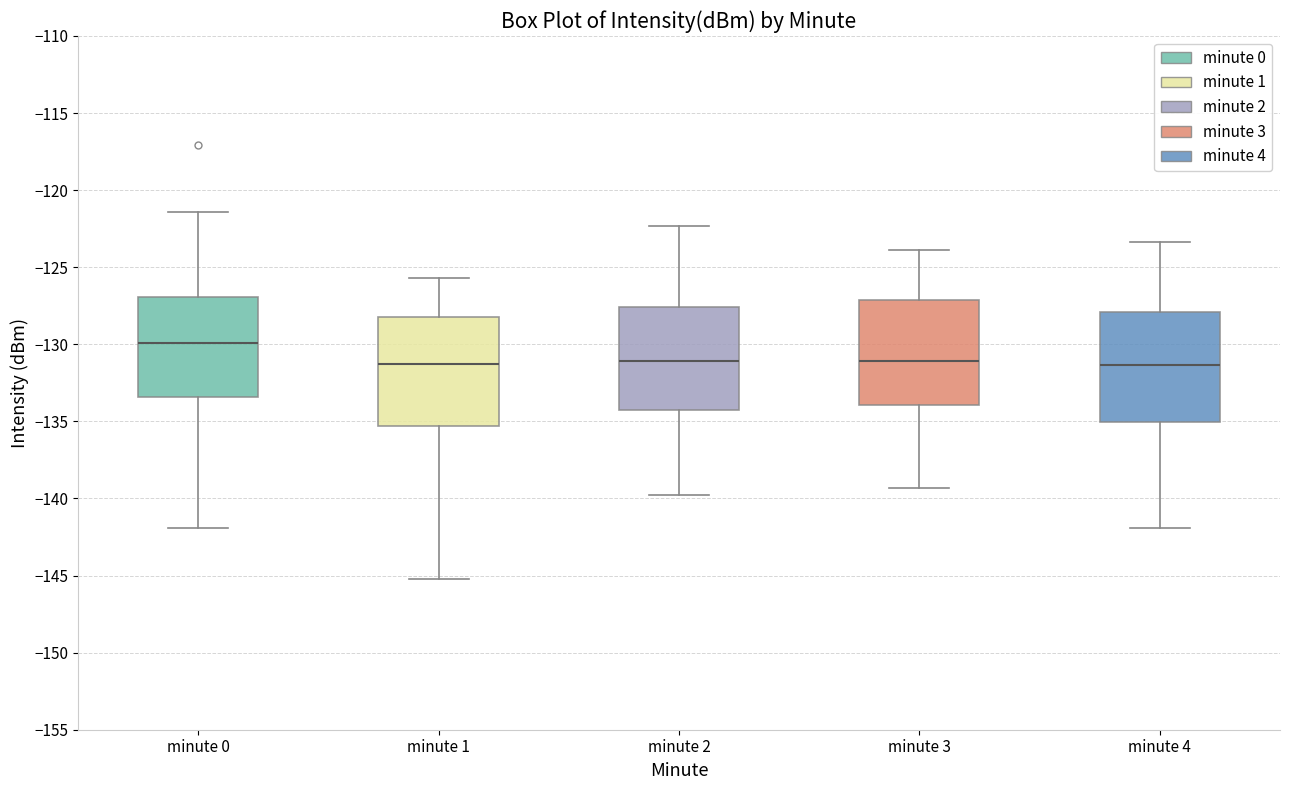

Reading left to right, transcribe this box plot: for each box, give where its median line is, the range the box spans, and where its two whiskers end, as read against the y-axis. The values are not printed on the chart, so give them approximately, as read against the axis.

minute 0: median -130.0, box -133.5 to -127.0, whiskers -142.0 to -121.5
minute 1: median -131.5, box -135.5 to -128.5, whiskers -145.0 to -125.5
minute 2: median -131.0, box -134.0 to -127.5, whiskers -140.0 to -122.5
minute 3: median -131.0, box -134.0 to -127.0, whiskers -139.5 to -124.0
minute 4: median -131.5, box -135.0 to -128.0, whiskers -142.0 to -123.5